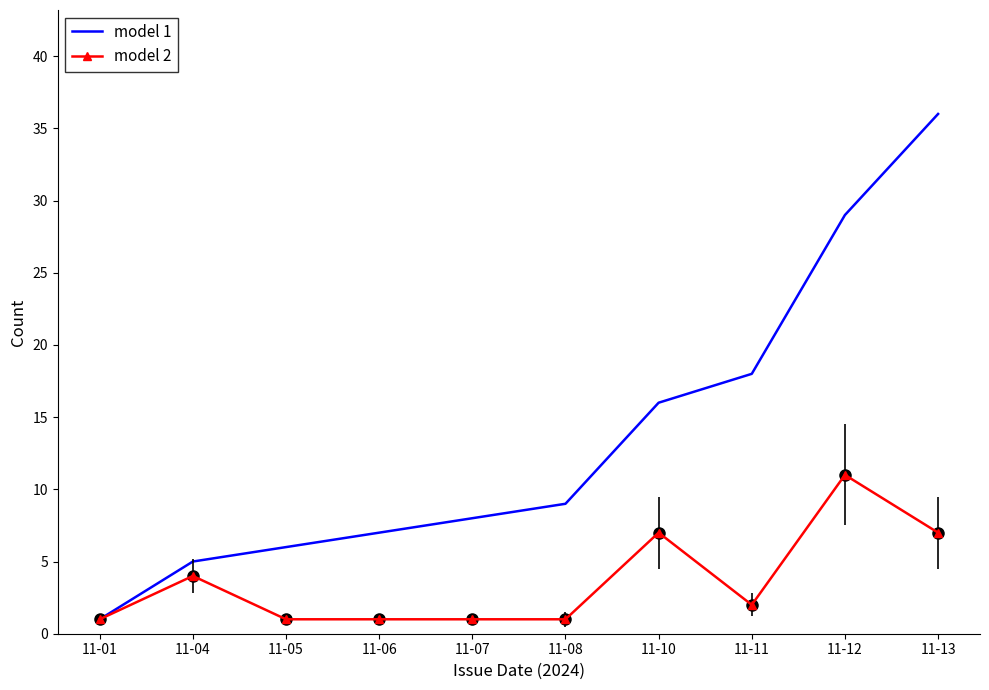

Between 11-07 and 11-08, which series saw the biggest shift?

model 1